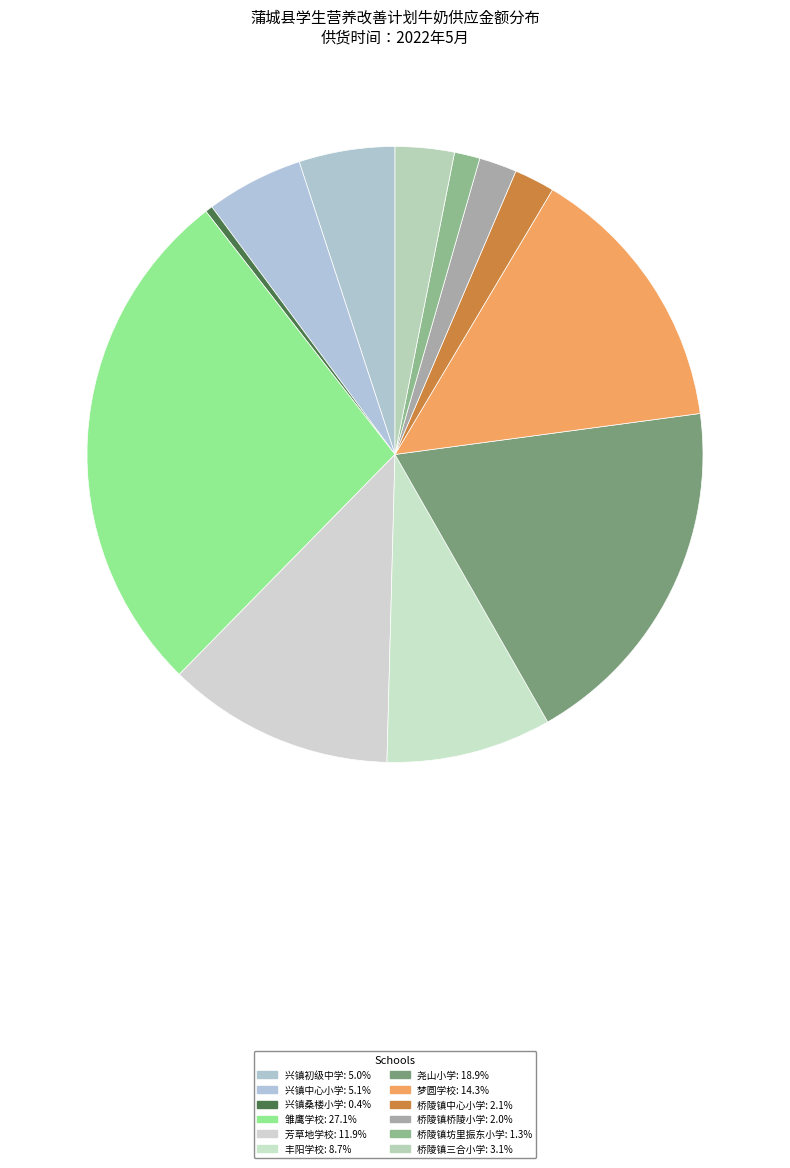

Which category has the biggest portion of the pie?

雏鹰学校